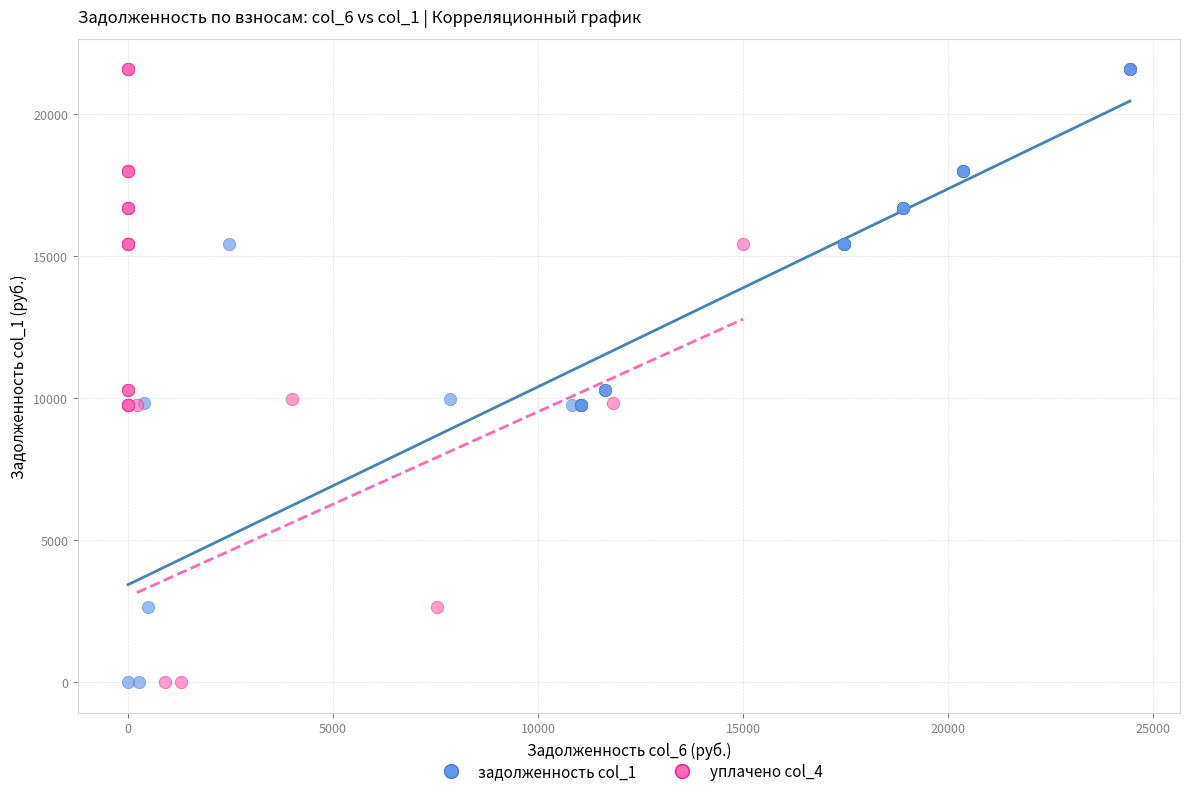

What are all the series names shown in the legend?

задолженность col_1, уплачено col_4